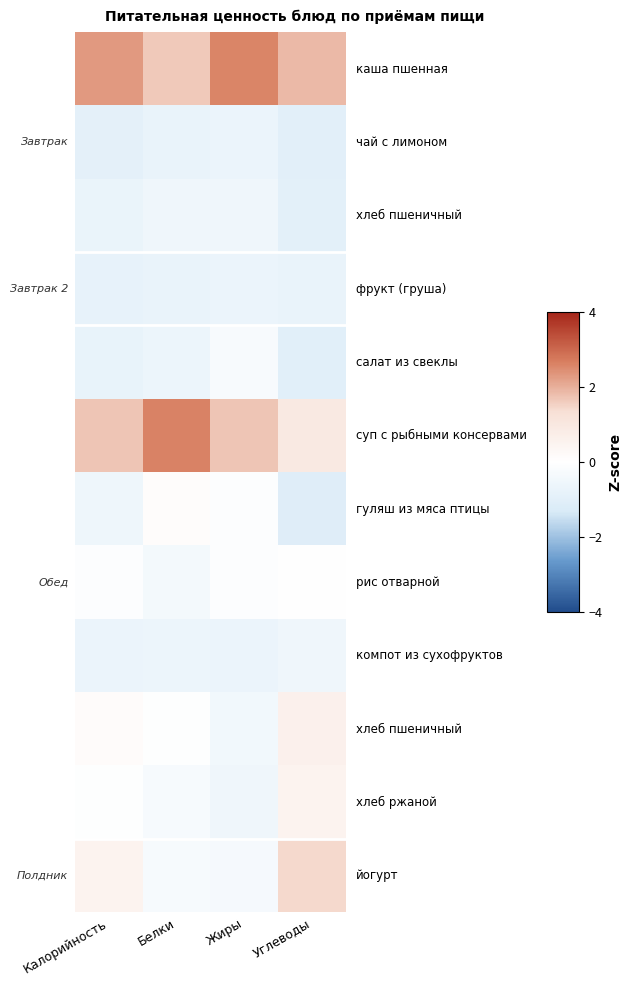

What is the smallest value displayed?

-1.1